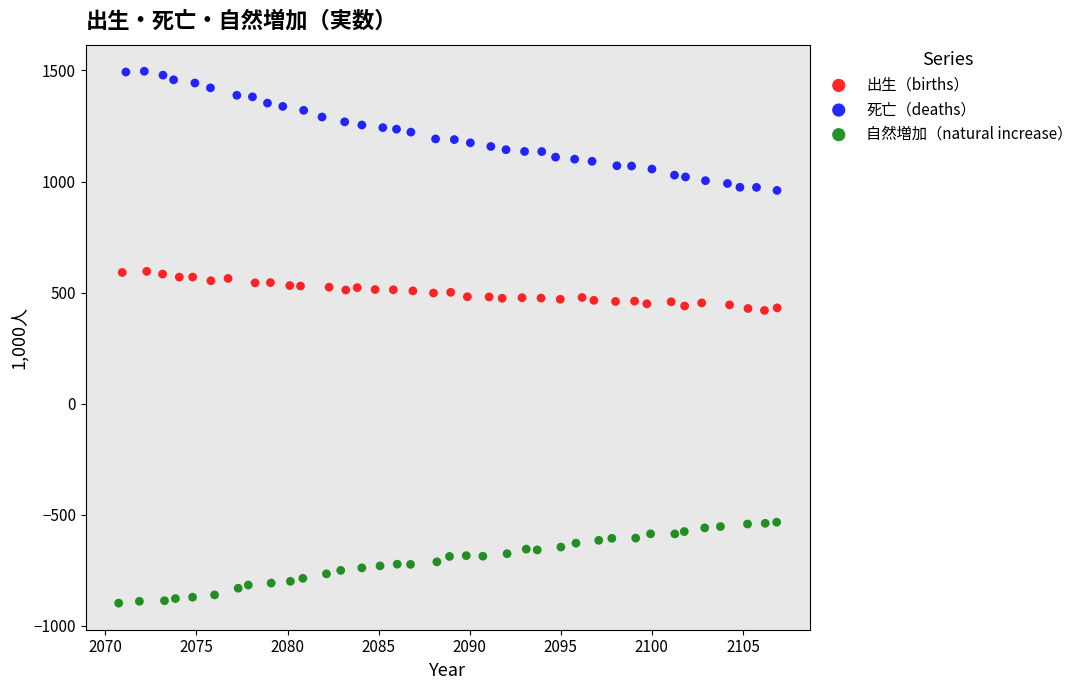

Which series has the largest Y range (max minus min)?

死亡（deaths）